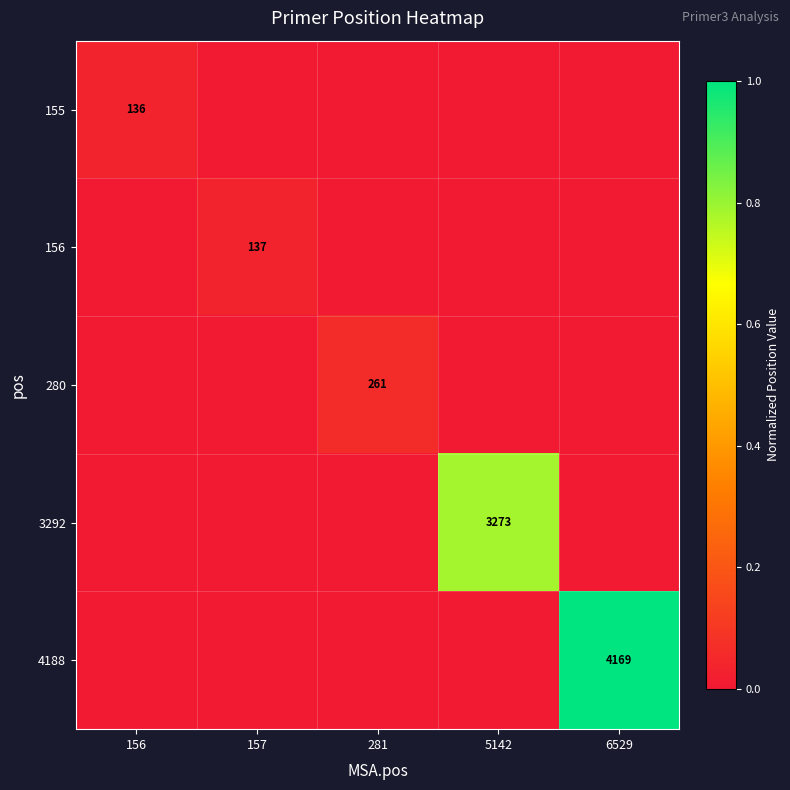

The 3292 series shows 3273 at 5142. True or false?

True